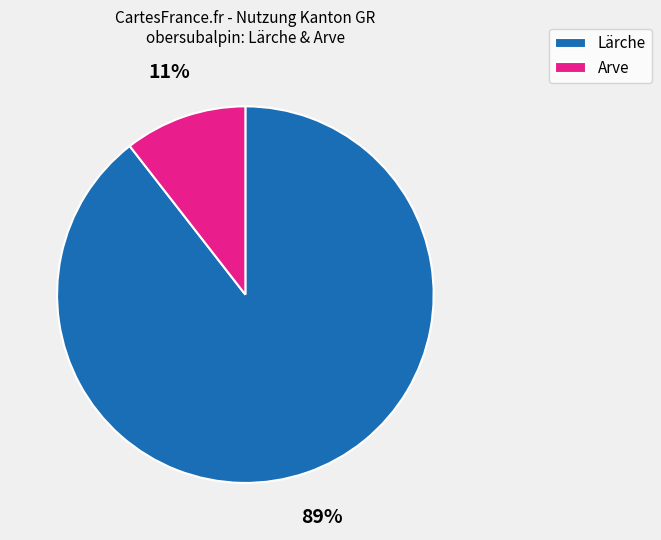

Which has a higher value, Lärche or Arve?

Lärche